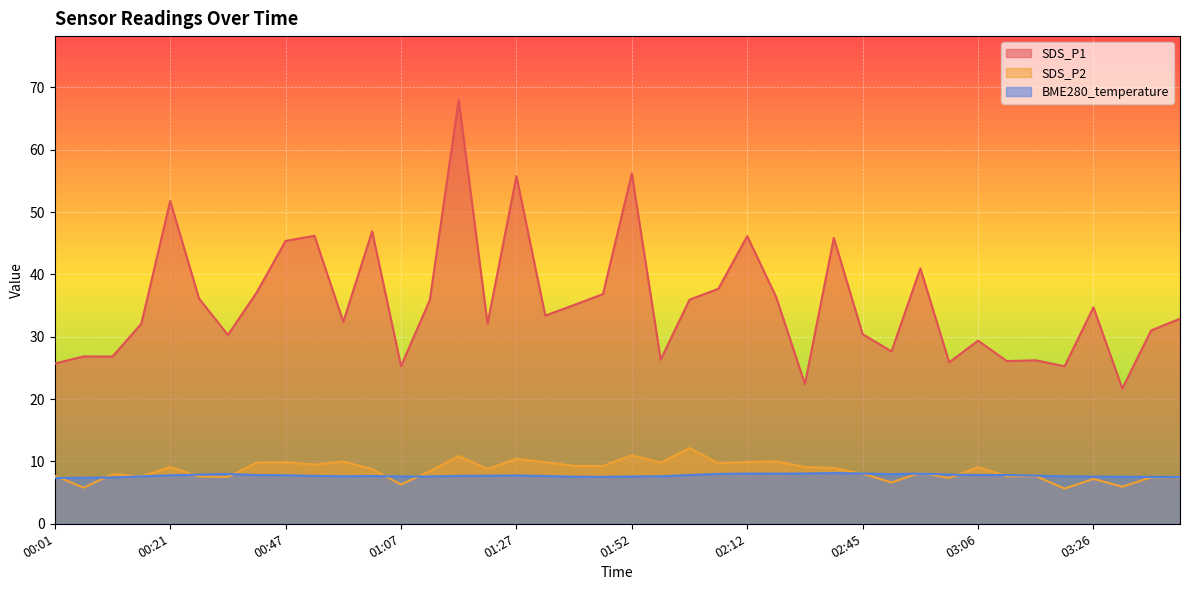

Between 00:26 and 03:26, which is larger?

00:26